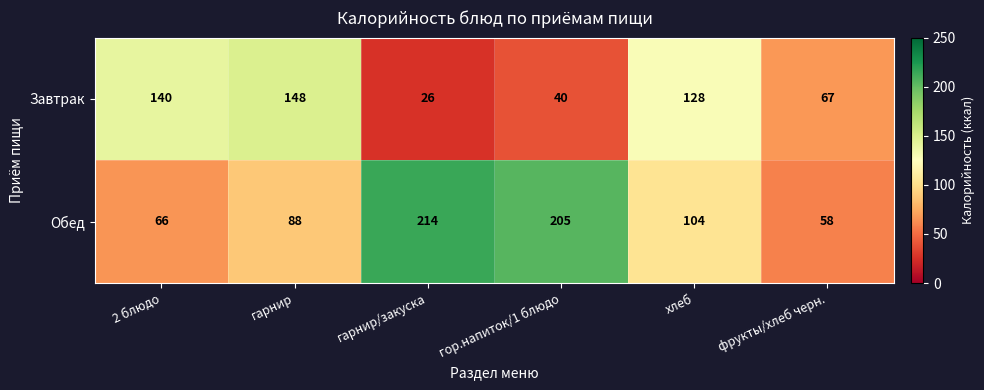

Which series has the largest range (max minus min)?

Обед